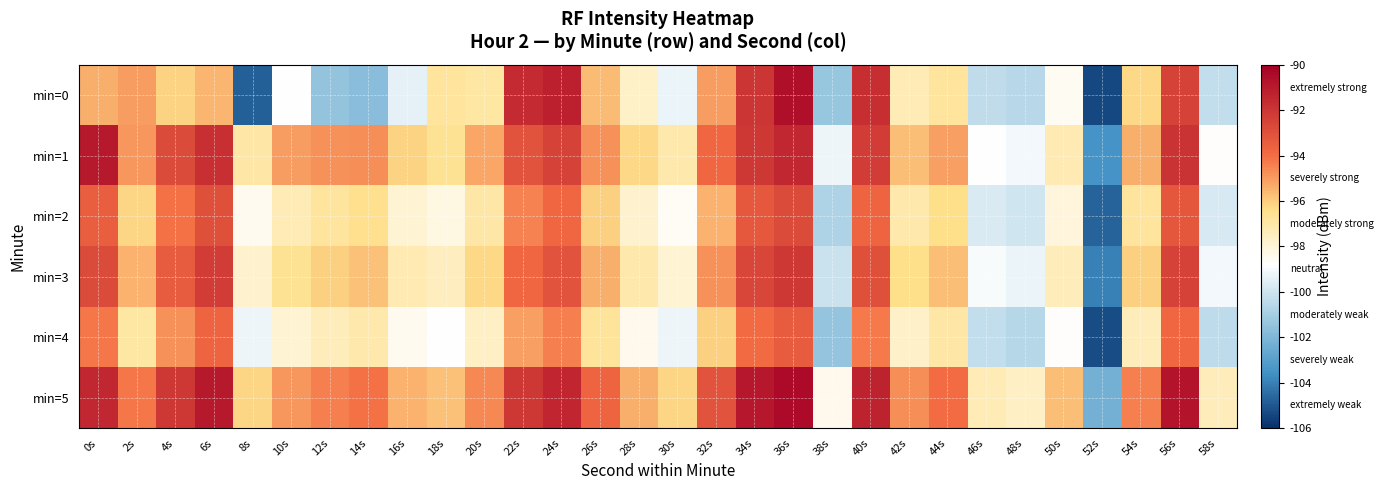

Which series has the largest total across all categories?

min=5